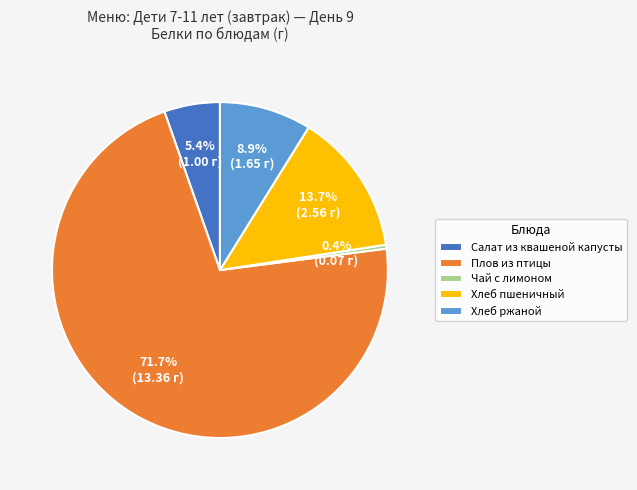

Is it true that Чай с лимоном is 0% of the pie?

True